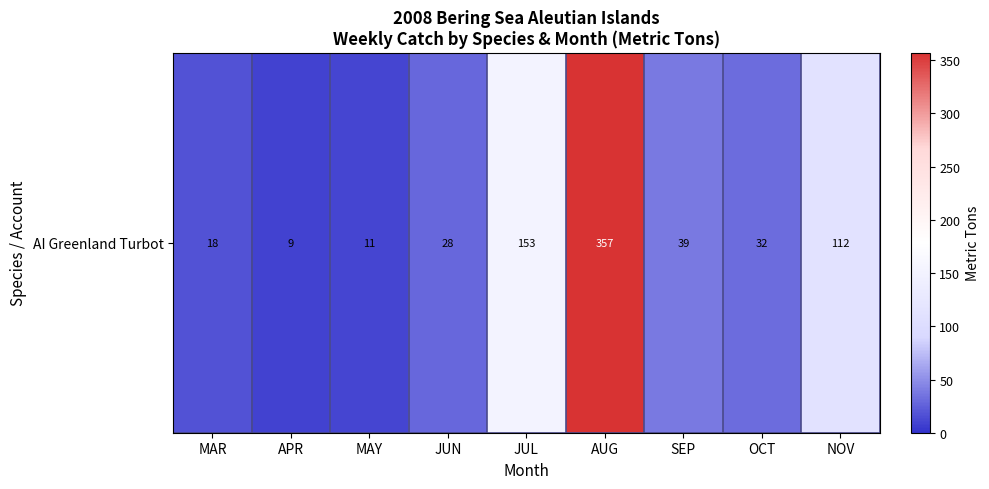

What is the sum of the values at MAY and JUL?

164